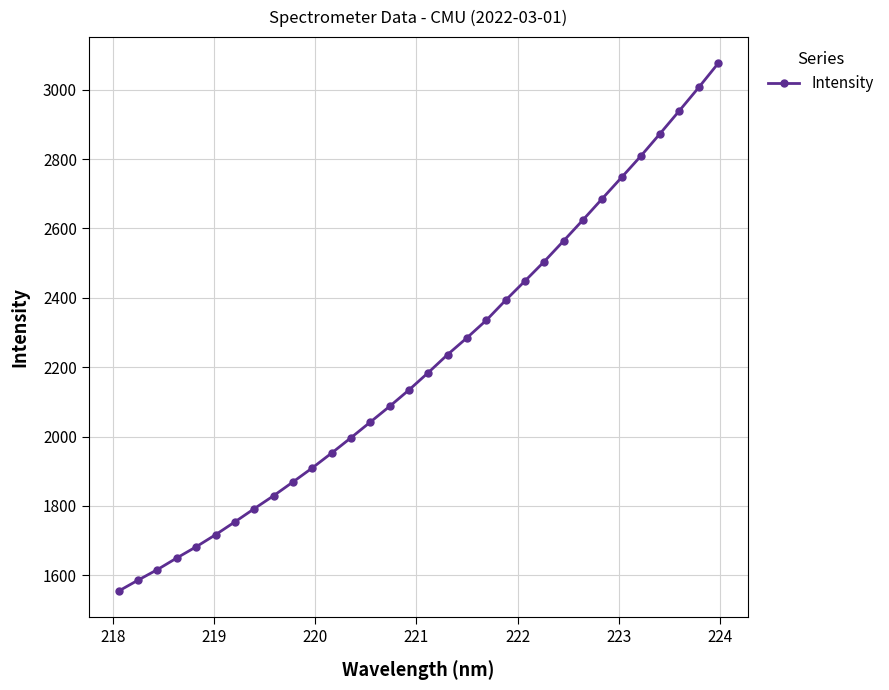

What is the difference between the maximum and minimum values?

1521.3